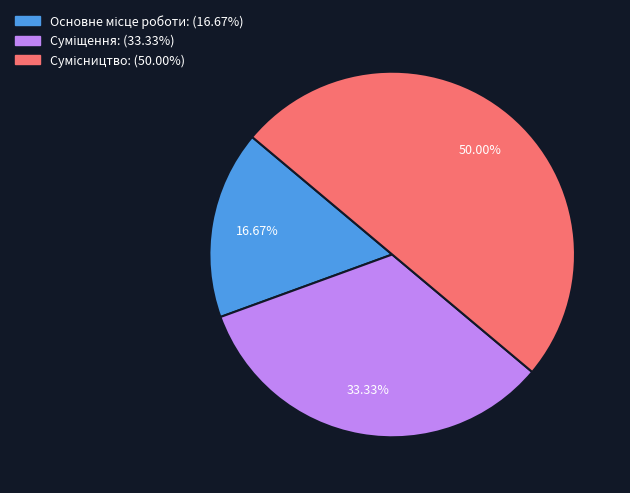

What is the change in value from Основне місце роботи to Сумісництво?

+2